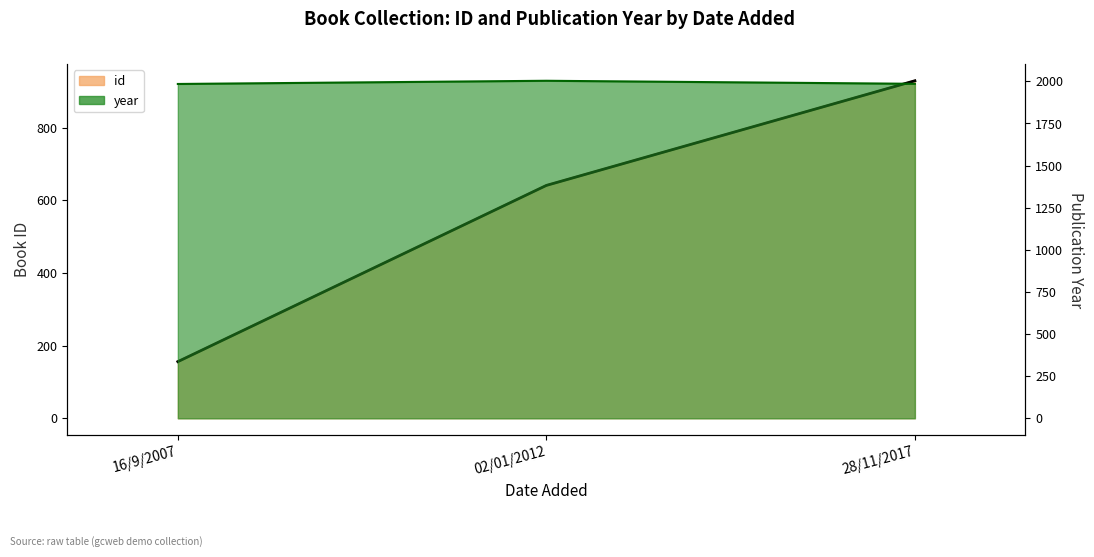

Rank the series at 28/11/2017 from lowest to highest value.

id, year